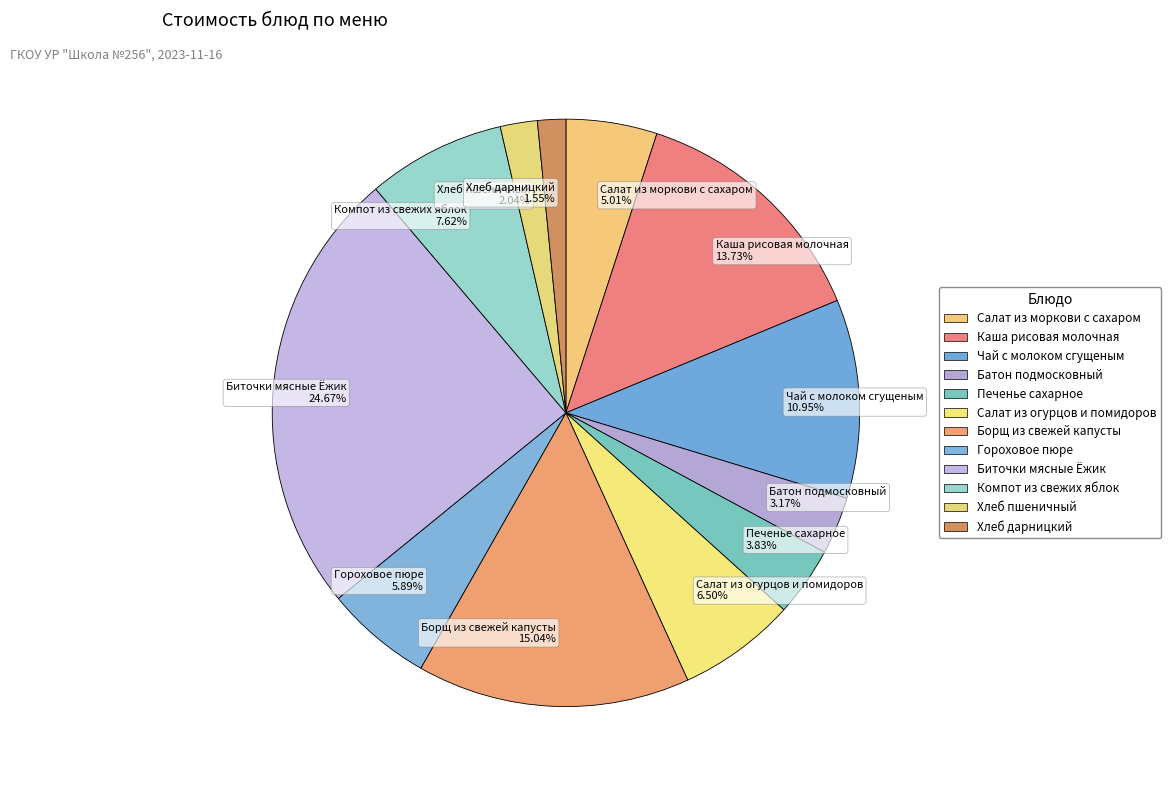

Does Борщ из свежей капусты 15.04% represent more than half of the total?

No